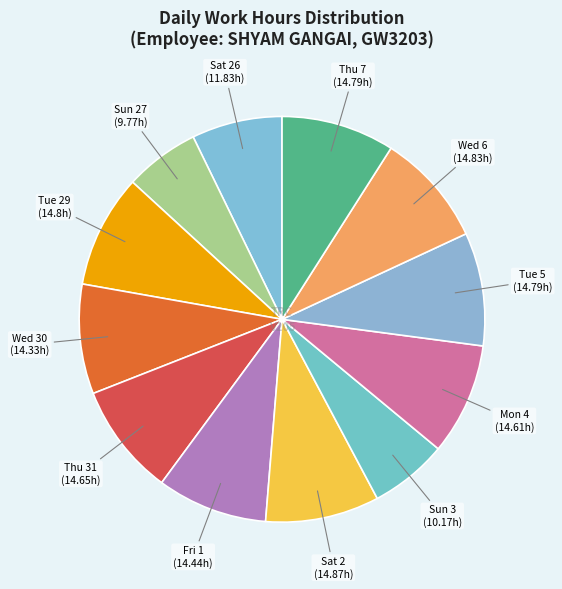

Is there a majority slice in this chart?

No